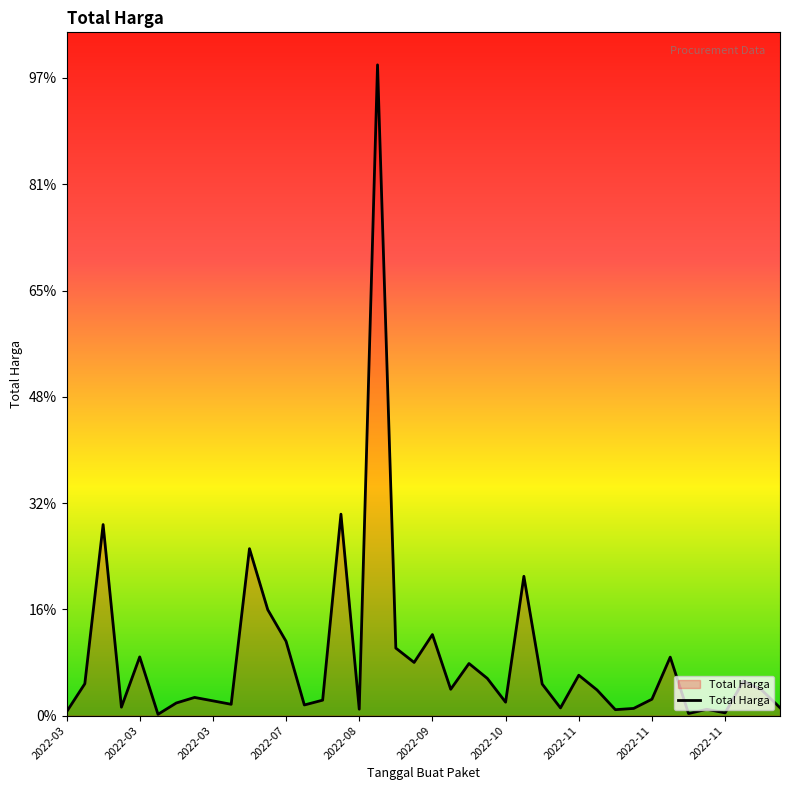

Does the chart have visible grid lines?

No